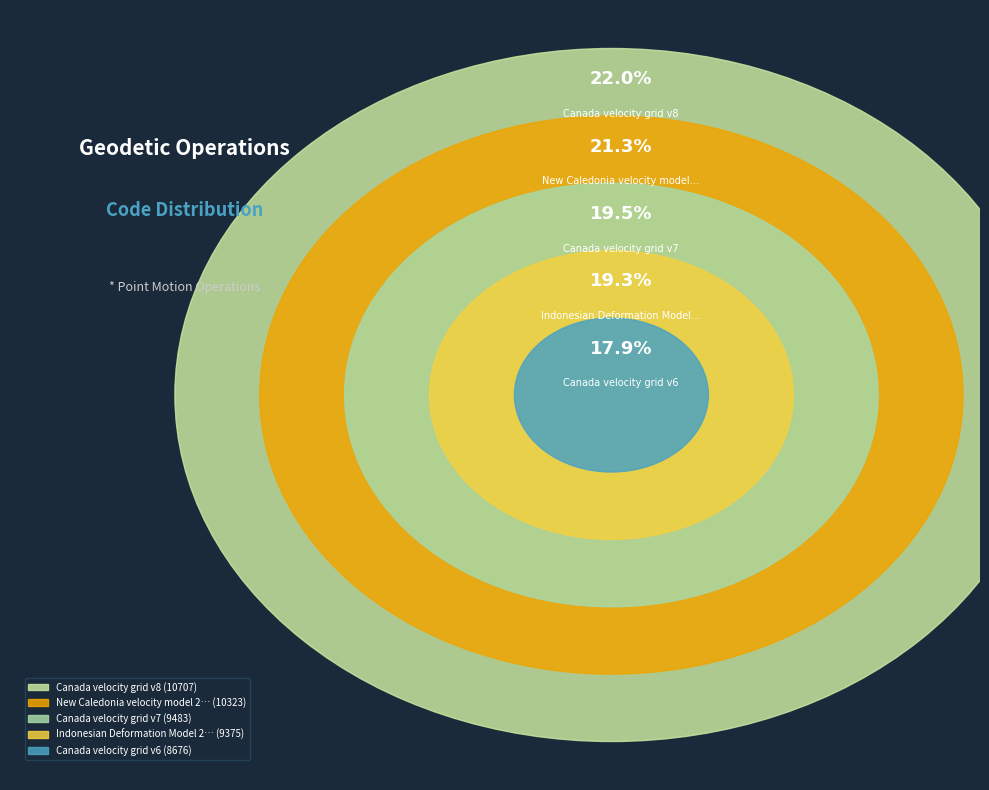

To the nearest percent, what is the average slice percentage?

20%